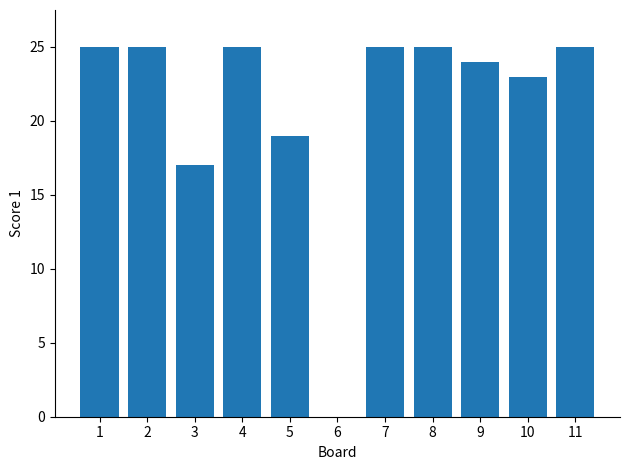

What is the sum of the values at 2 and 8?

50